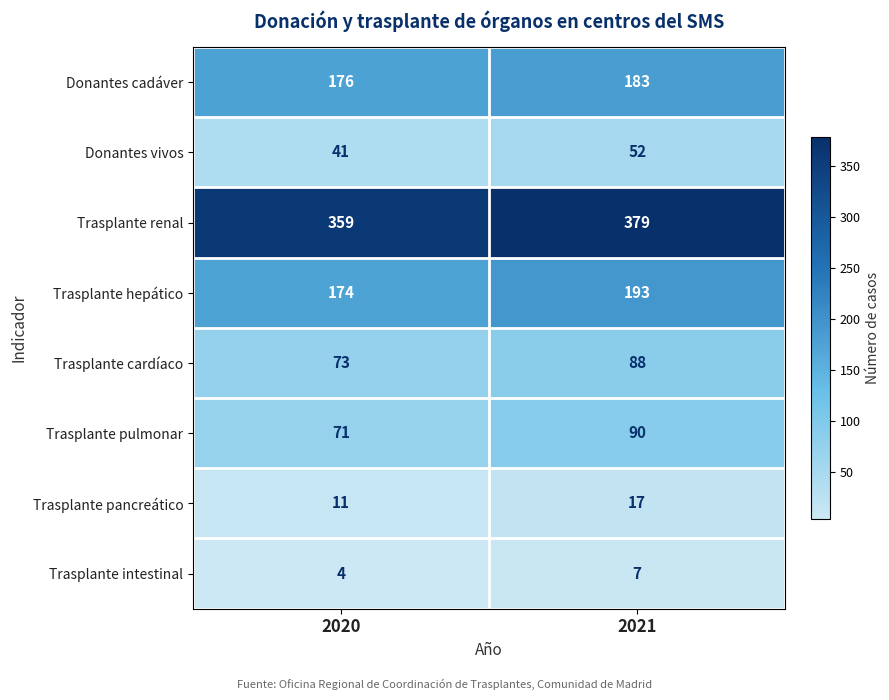

Is it true that Trasplante intestinal equals 3 at 2021?

False